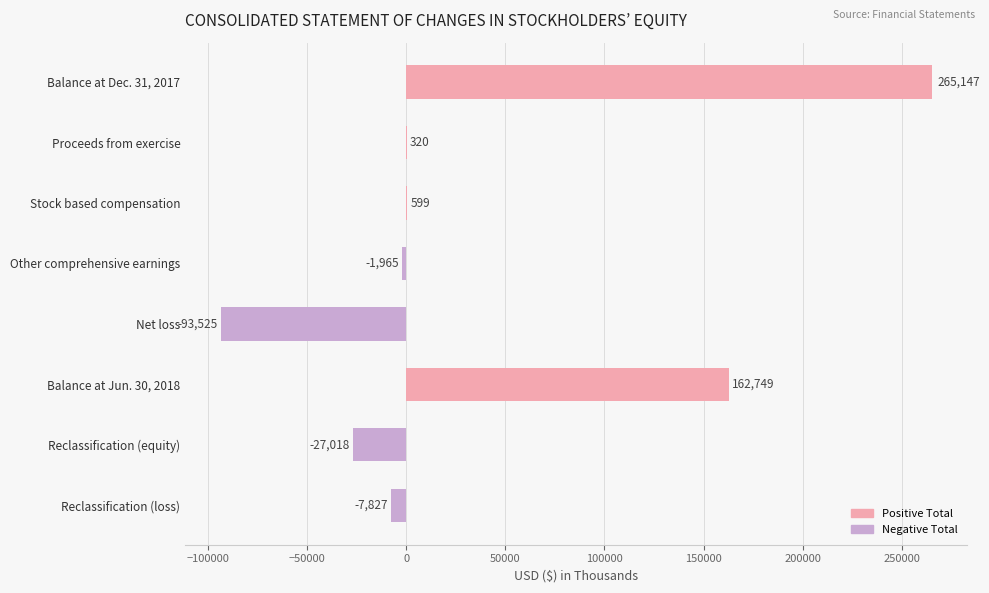

The value at Net loss is -93525. True or false?

True